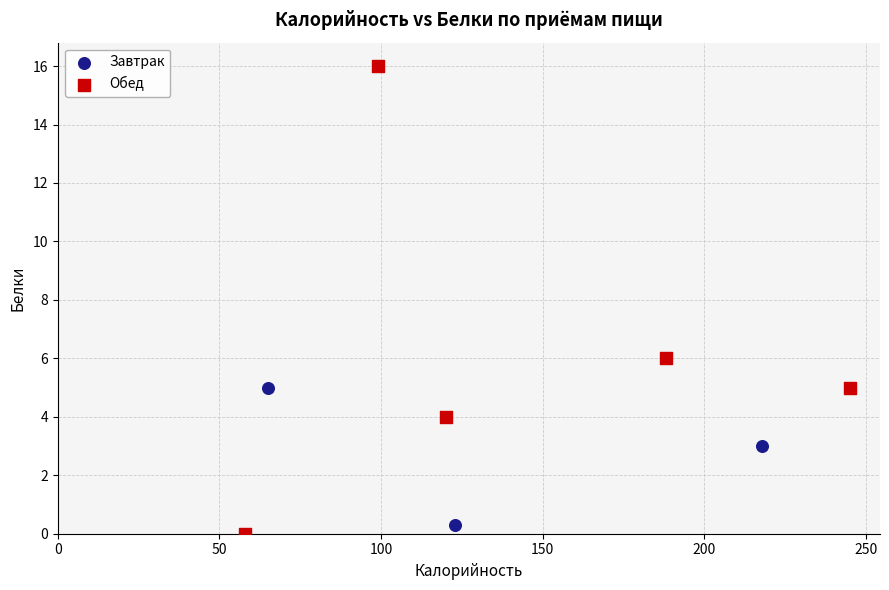

Which series has the widest spread of Y values?

Обед